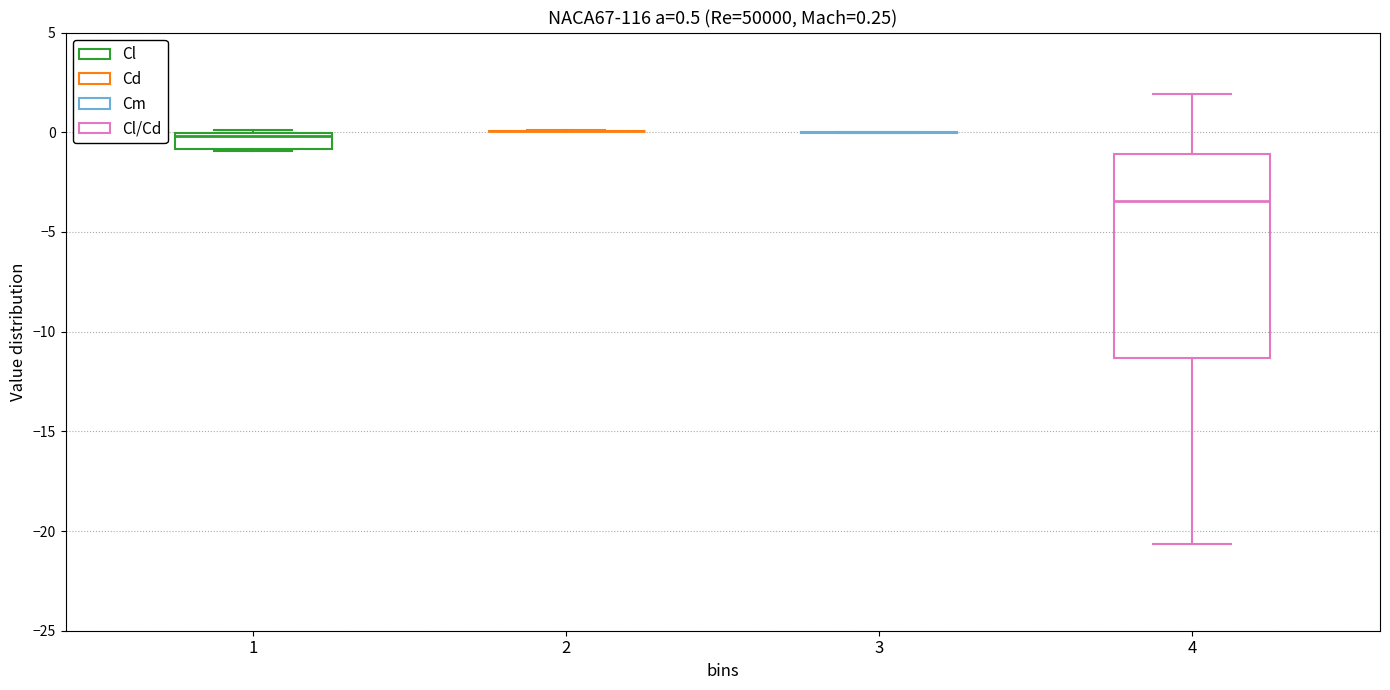

Which box is the tallest, from its lower edge to its upper edge?

4